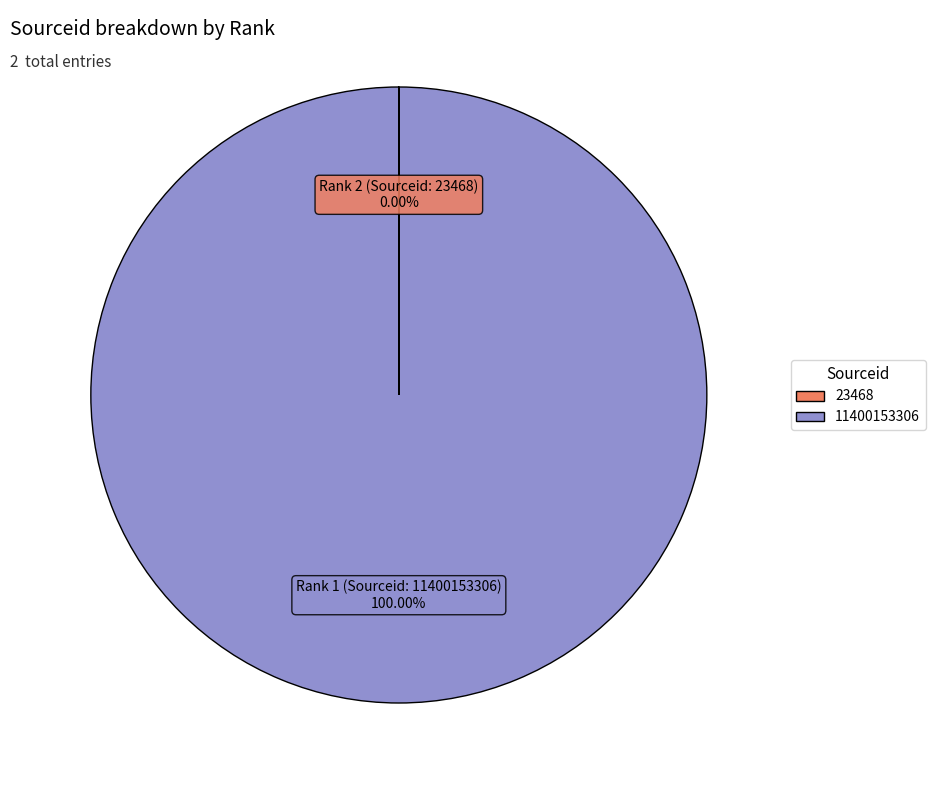

Does any single category account for the majority?

Yes